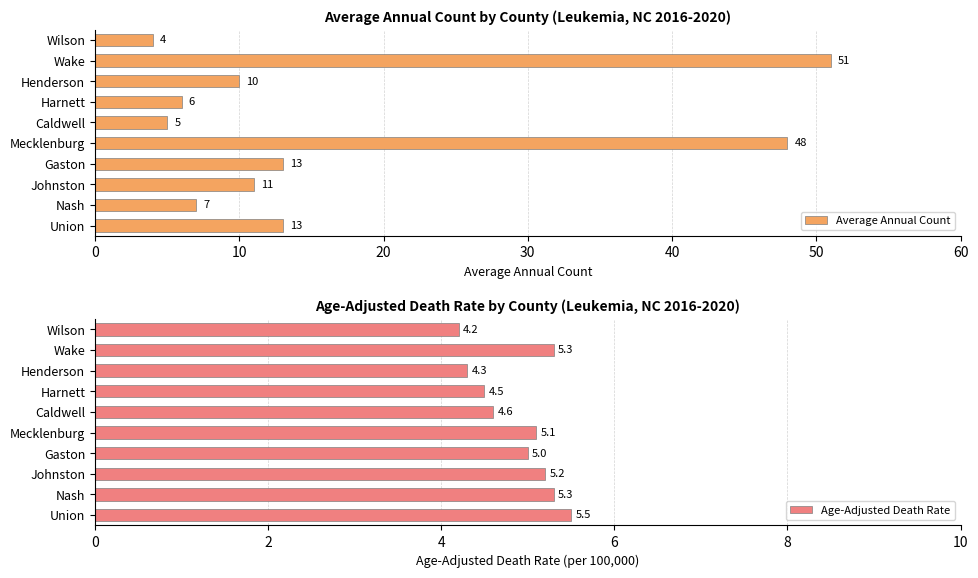

The value of Average Annual Count at Union is 4. True or false?

False